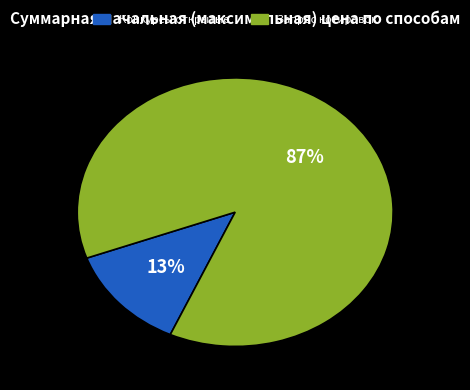

Is there a majority slice in this chart?

Yes